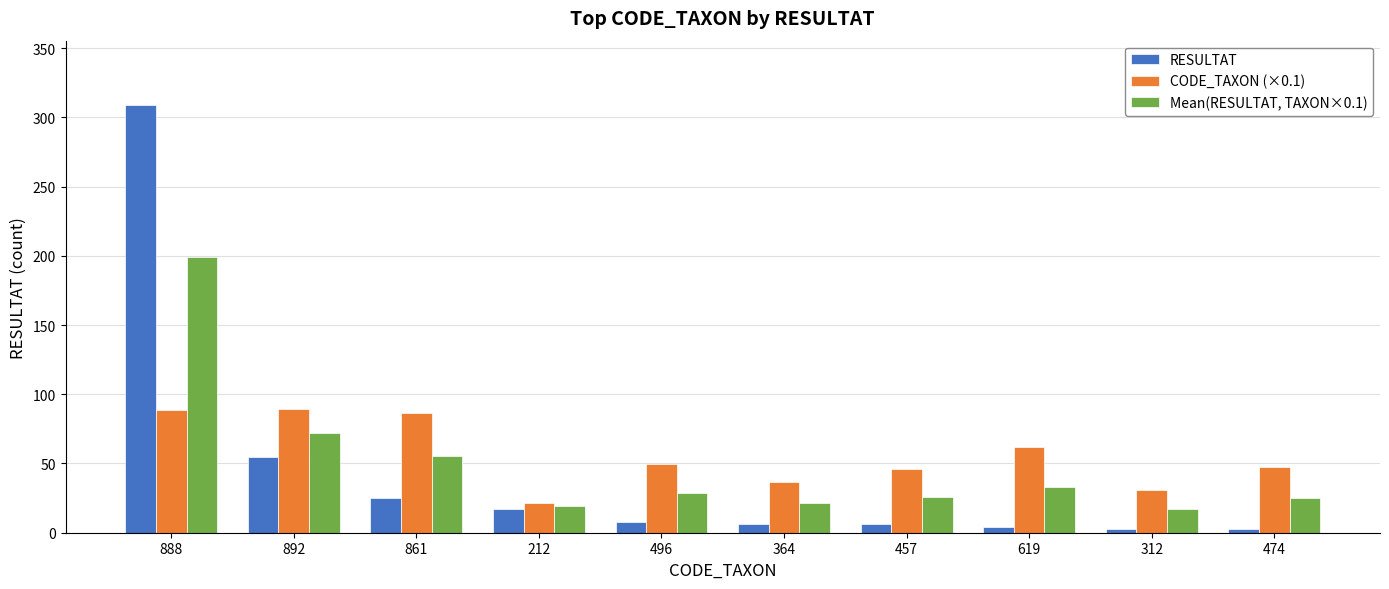

The value of Mean(RESULTAT, TAXON×0.1) at 212 is 19.1. True or false?

True